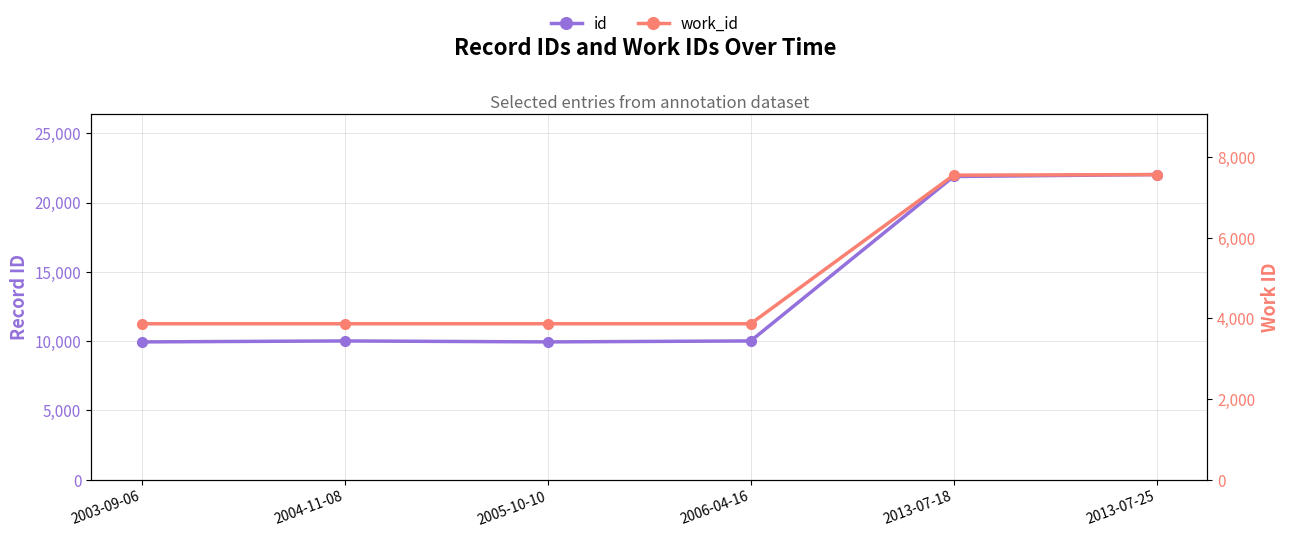

What is the total value across all series at 2004-11-08?

13878